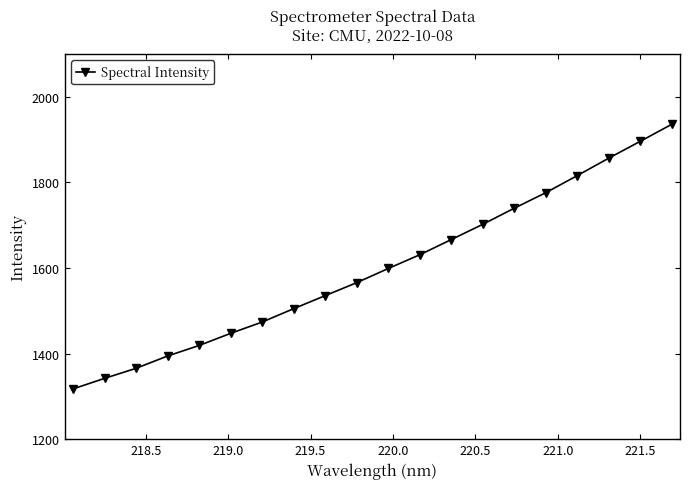

Reading left to right, transcribe all the data shown in this chart.

1317.6	1342.2	1365.7	1394.5	1419.1	1447.4	1473.9	1505.2	1535.6	1565.9	1599.0	1631.1	1666.6	1702.3	1740.0	1776.2	1816.2	1857.0	1896.2	1936.0